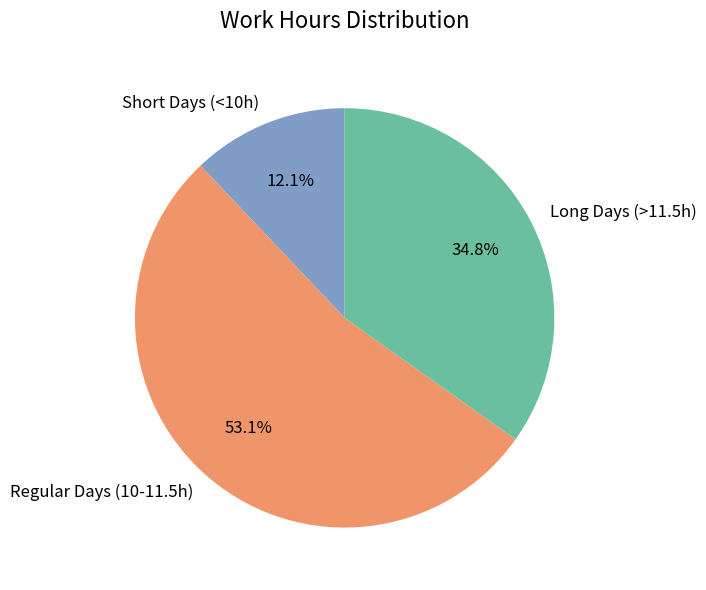

What percentage is NOT represented by Long Days (>11.5h)?

65.2%